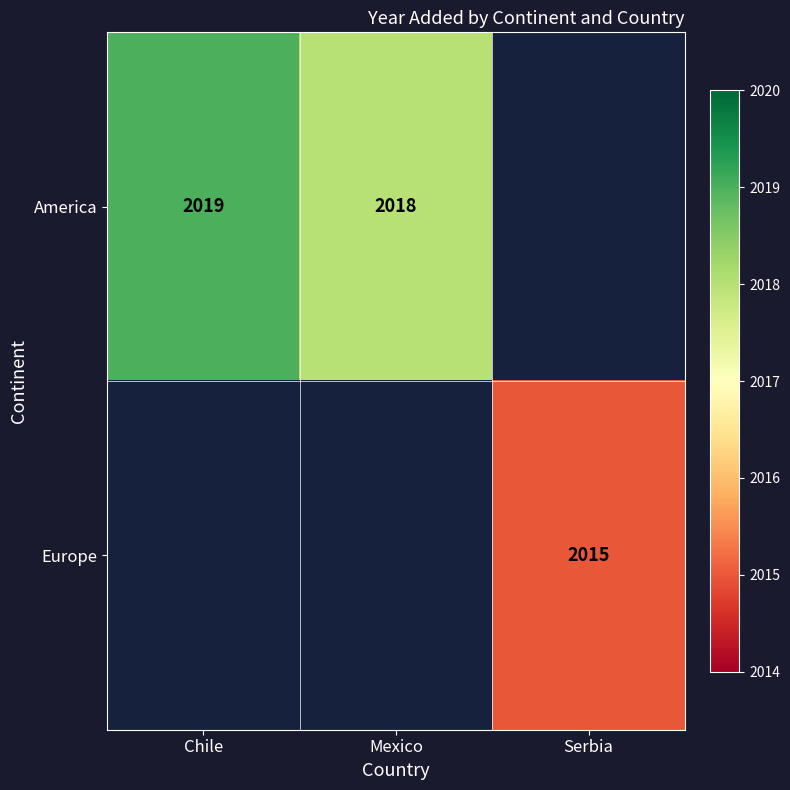

True or false: Europe has a value of 2015 at Serbia.

True